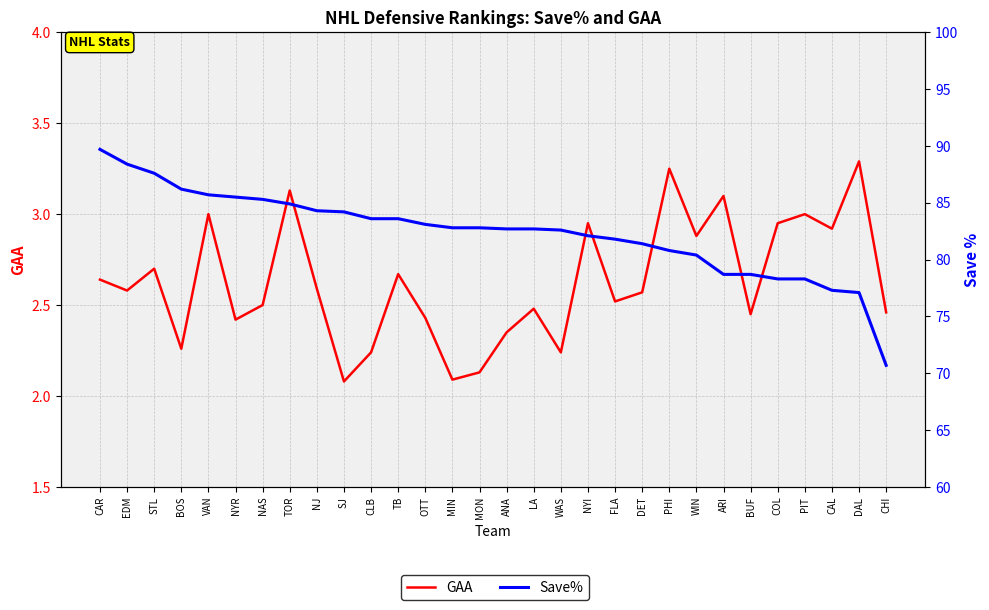

What is the difference between the Save% values at BOS and SJ?

2.0